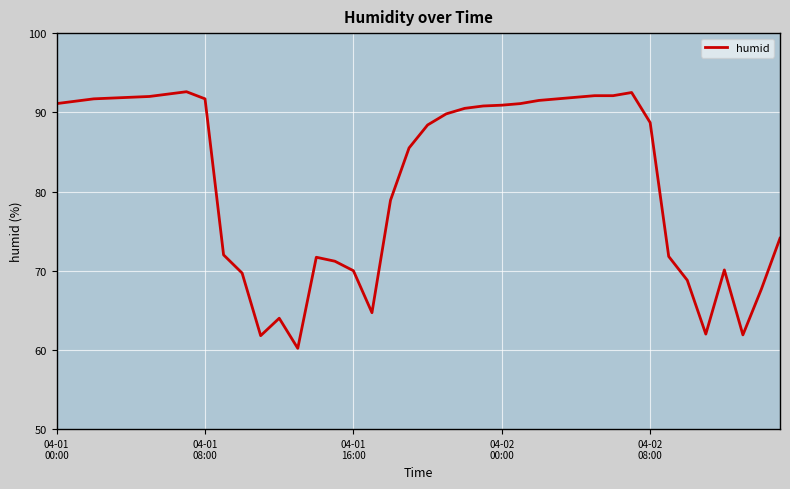

What is the difference between the maximum and minimum values?

32.4